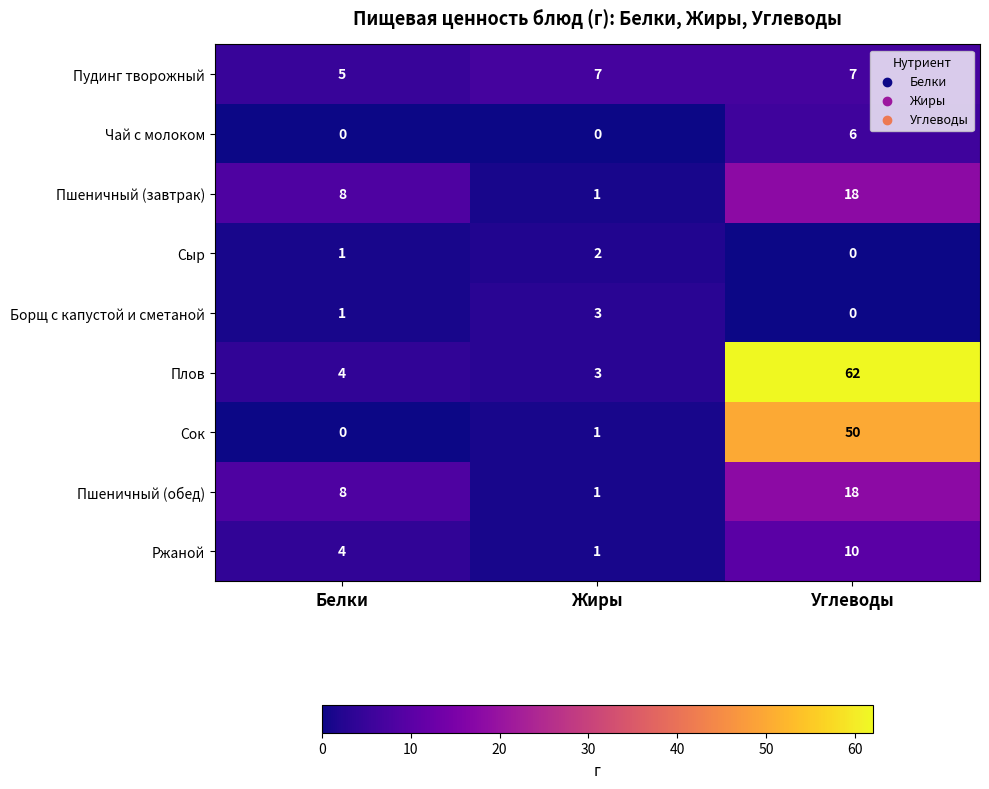

List the labels in order of Пшеничный (завтрак) value, largest first.

Углеводы, Белки, Жиры